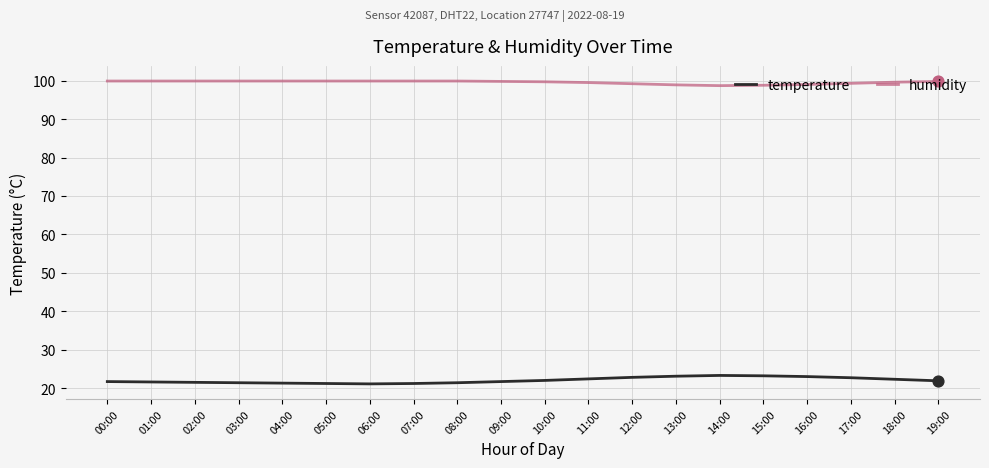

What are all the series names shown in the legend?

temperature, humidity